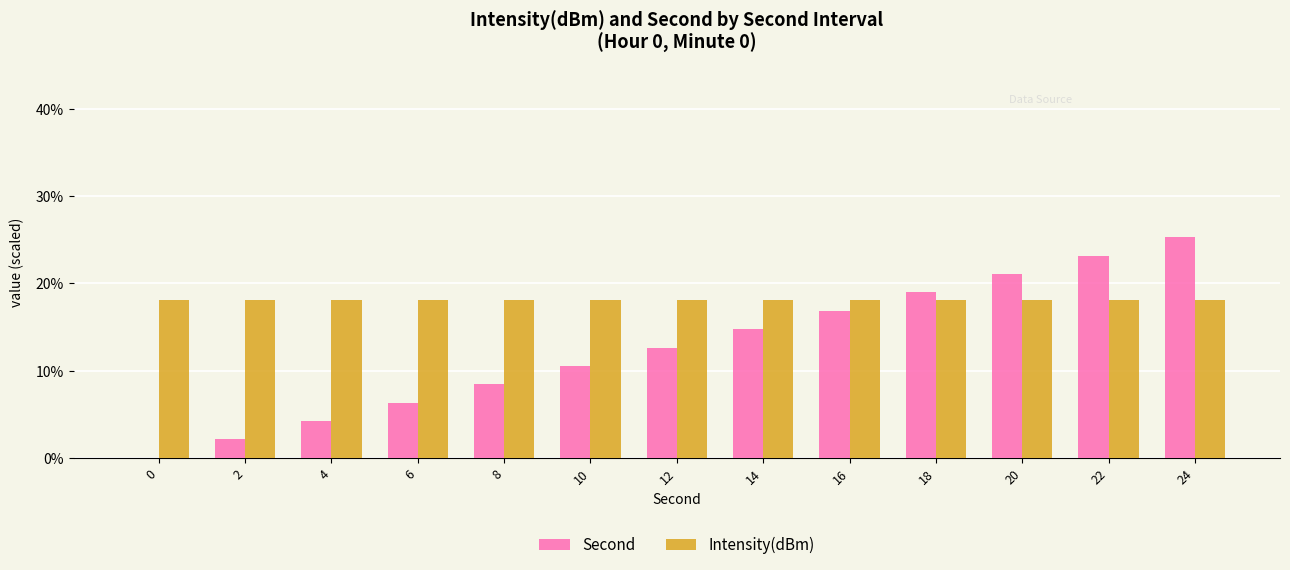

How many data points does each series have?

13